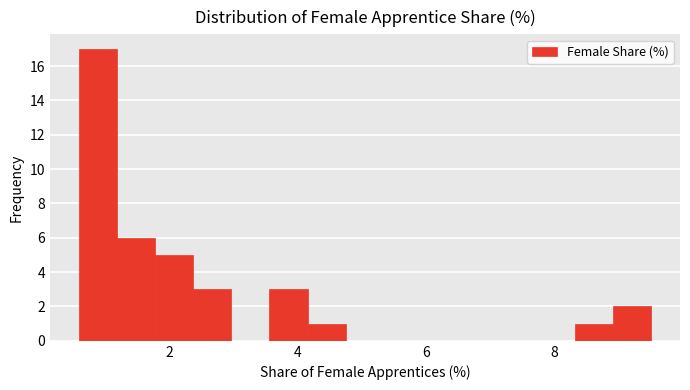

Read against the x-axis, roughly where is the centre of the tallest bar?

0.8